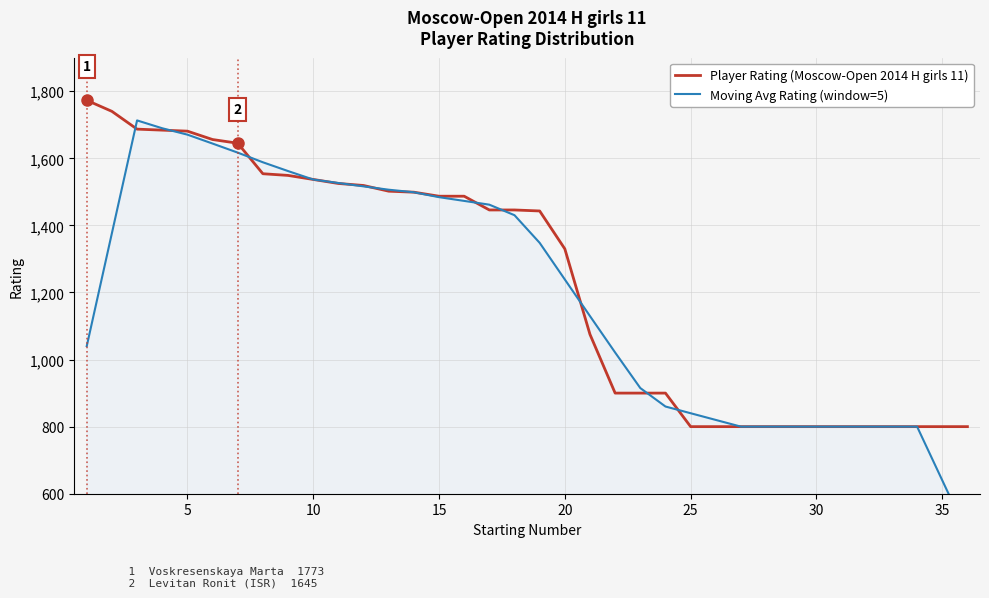

How many lines are shown in the chart?

2